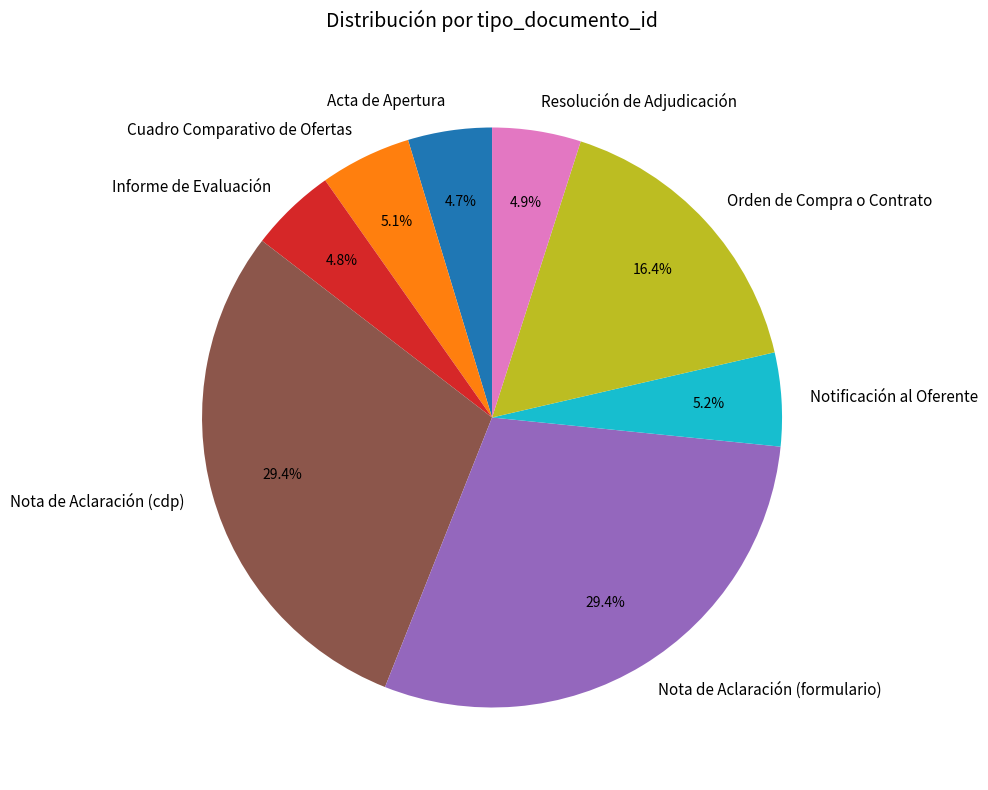

To the nearest percent, what percentage of the pie is Orden de Compra o Contrato?

16%